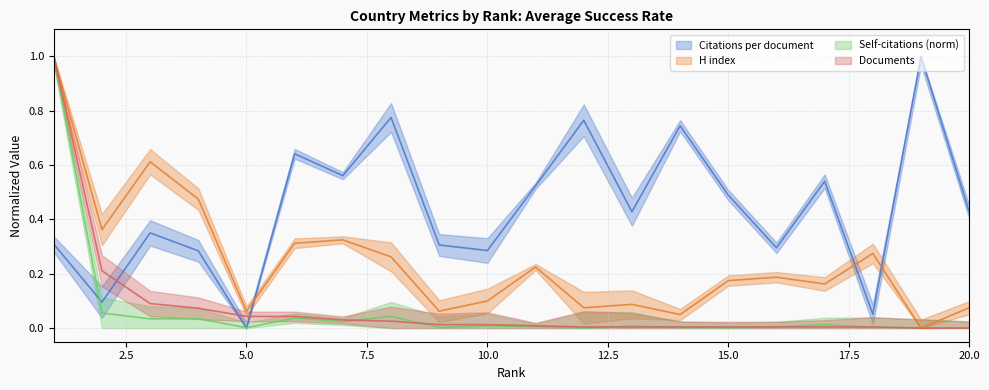

What are all the series names shown in the legend?

Citations per document, H index, Self-citations (norm), Documents